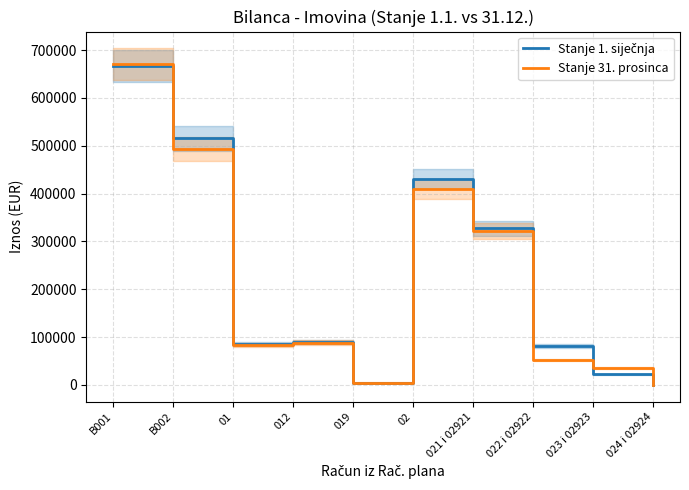

What is the difference between the maximum and minimum values in the Stanje 1. siječnja series?

667205.6